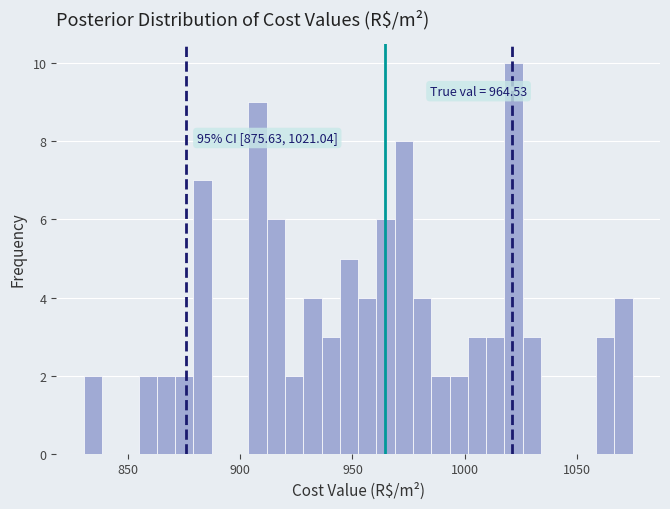

Read against the x-axis, roughly where is the centre of the tallest bar?

1020